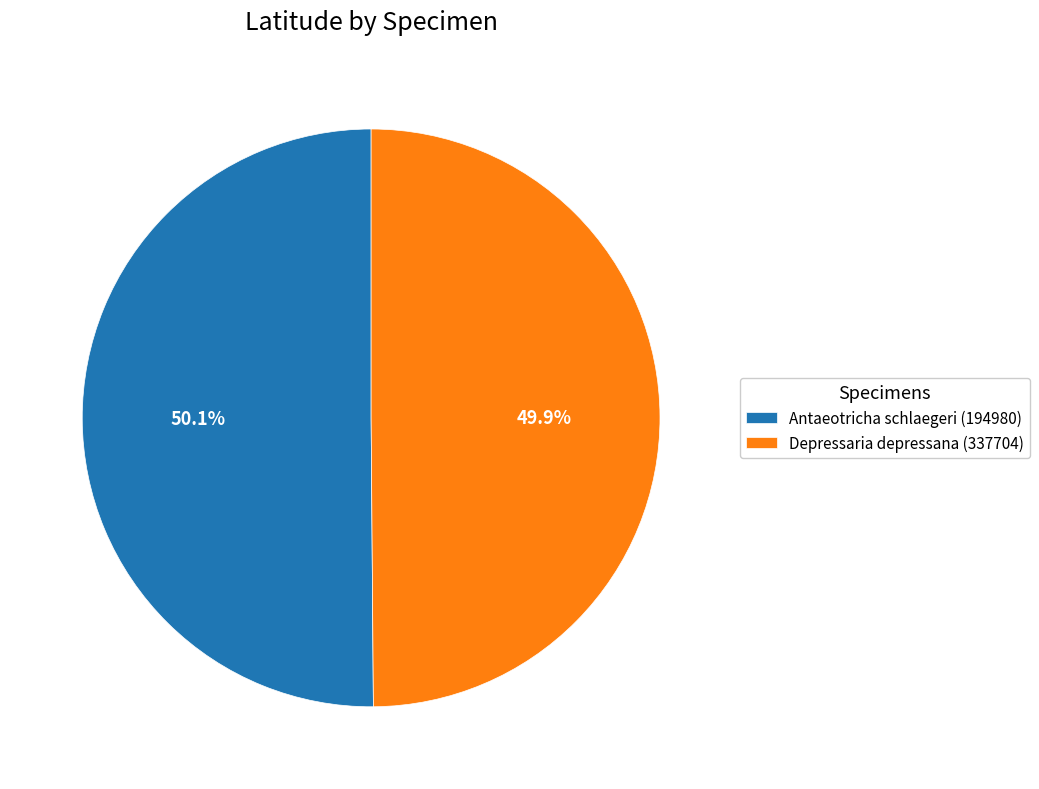

Approximately how many times larger is the value at Depressaria depressana (337704) compared to Antaeotricha schlaegeri (194980)?

1.0